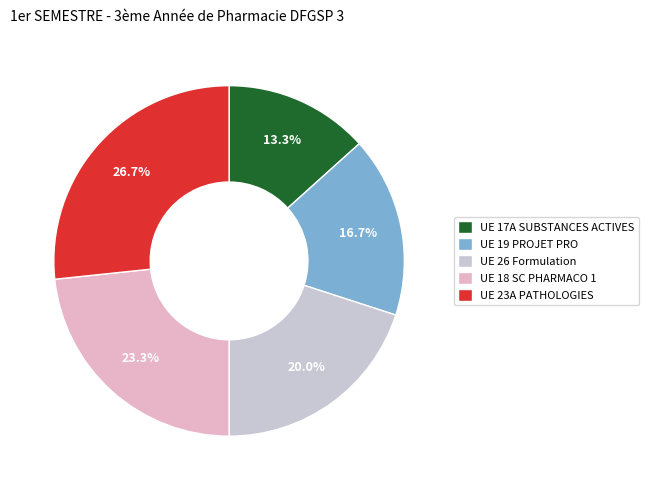

Is there a majority slice in this chart?

No